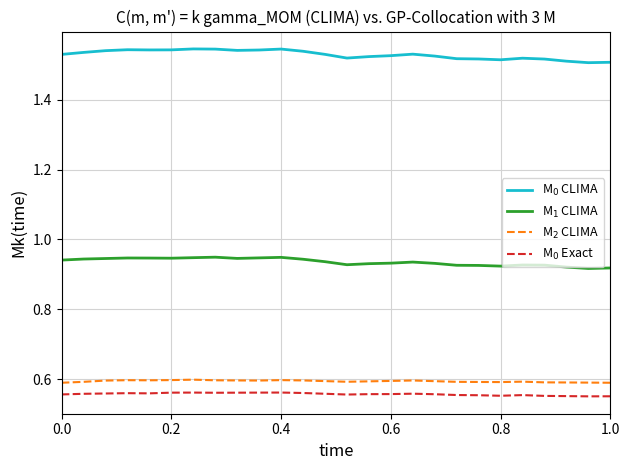

Is this an area chart (filled region under the line)?

No